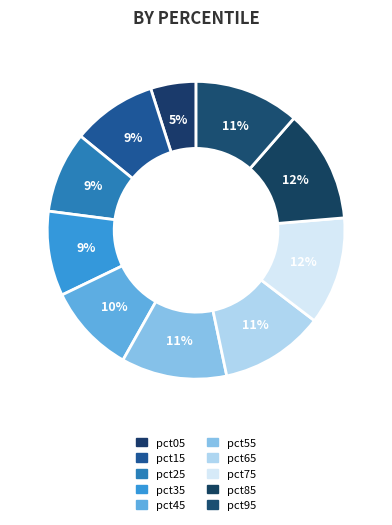

Which slice is the largest?

pct85